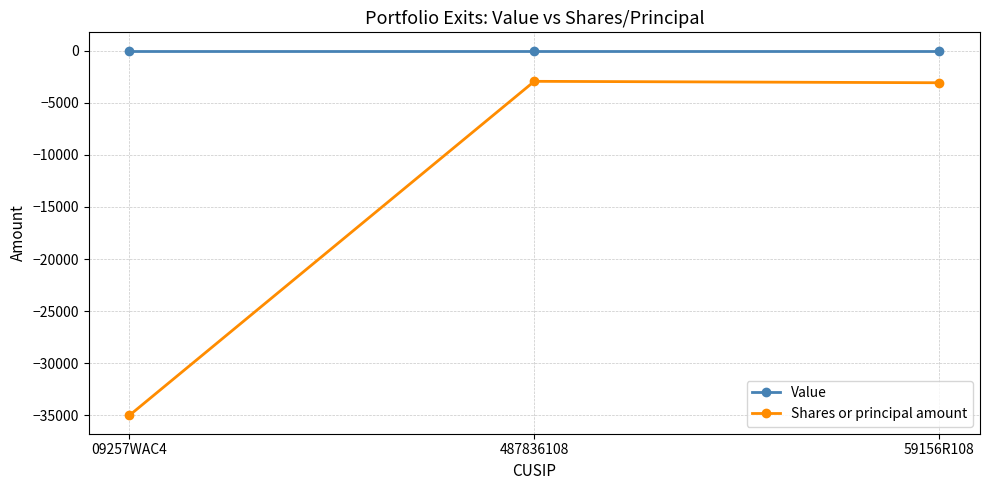

What is the label of the 1st point from the right?

59156R108